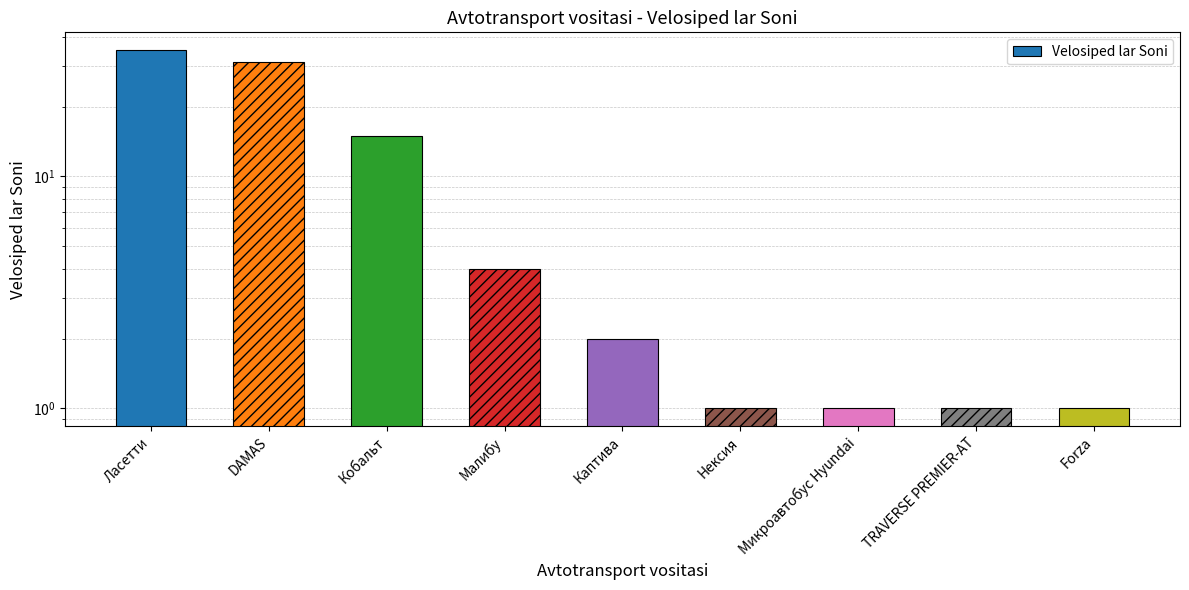

What is the sum of all values?

91